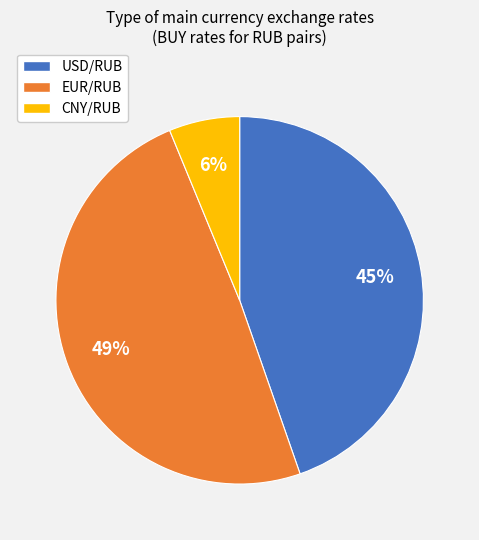

Which has a higher value, USD/RUB or CNY/RUB?

USD/RUB